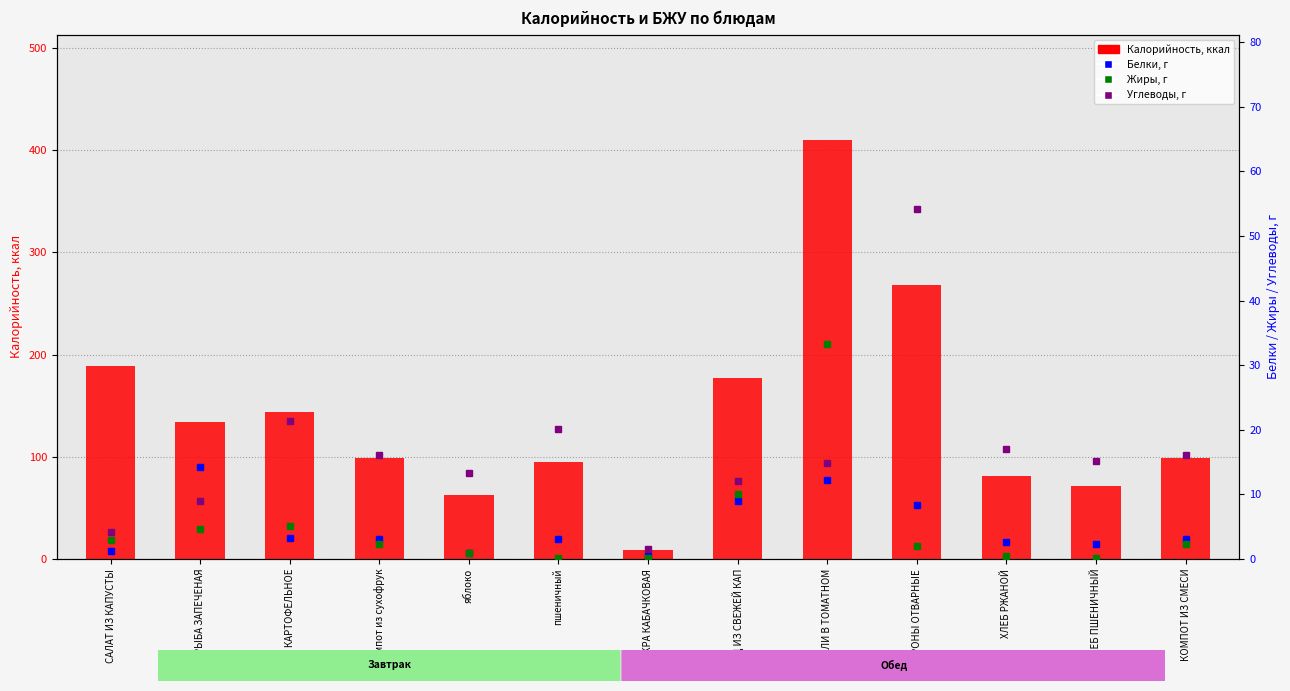

What position from the left is пшеничный?

6